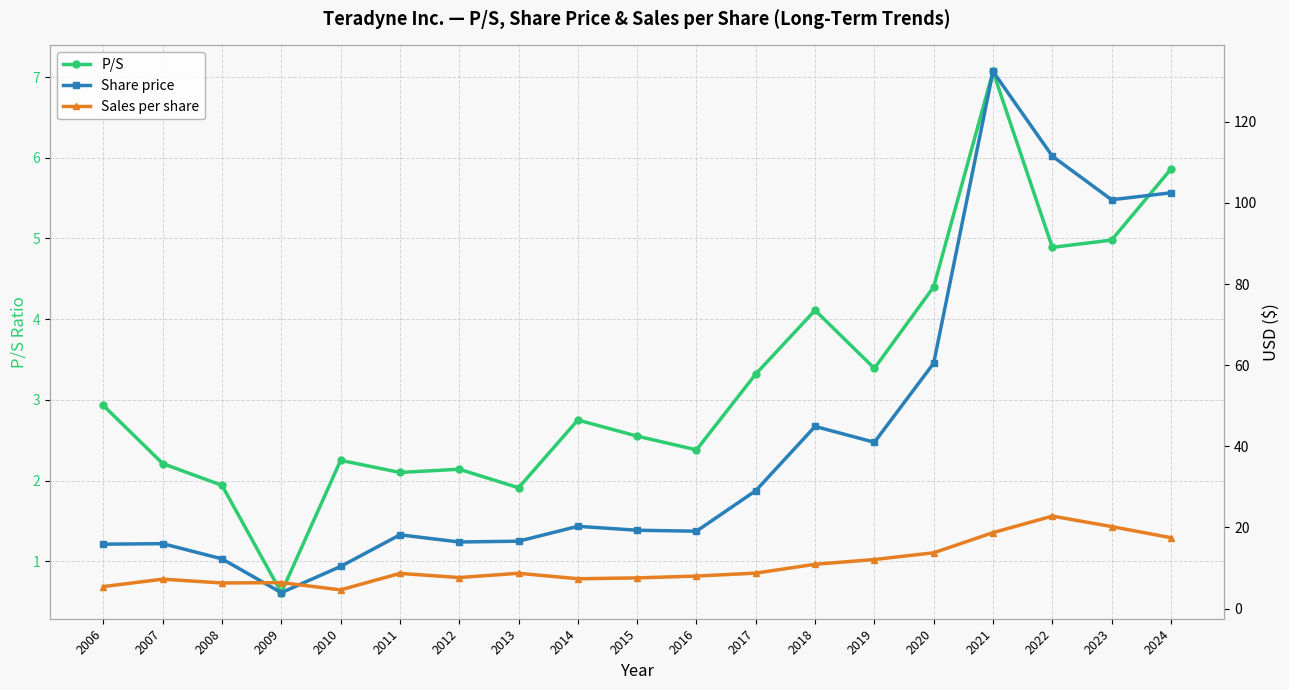

What is the average value of the Share price series?

41.6